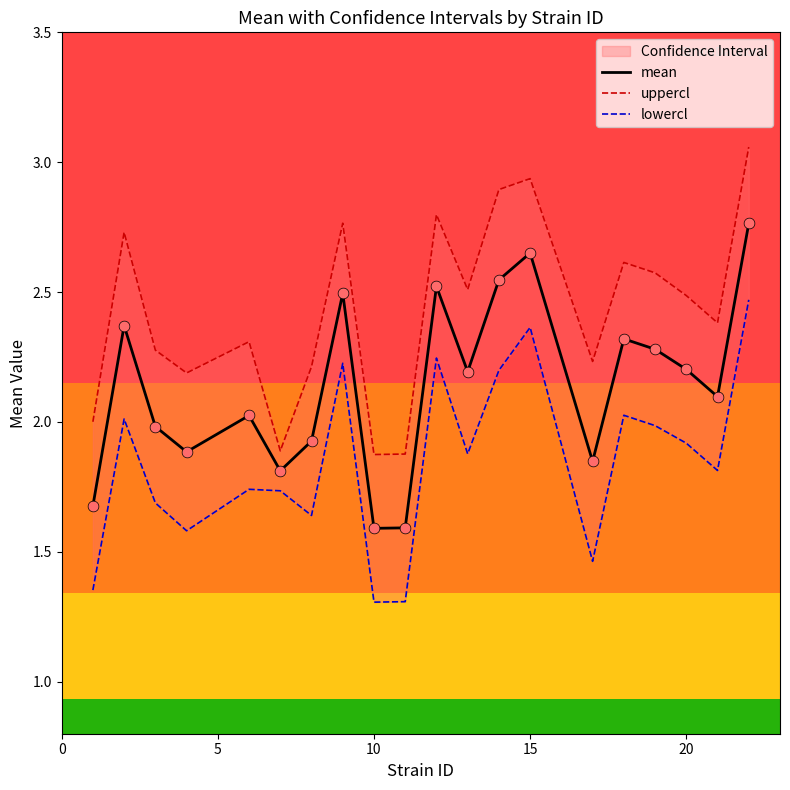

Which series has the largest Y range (max minus min)?

uppercl